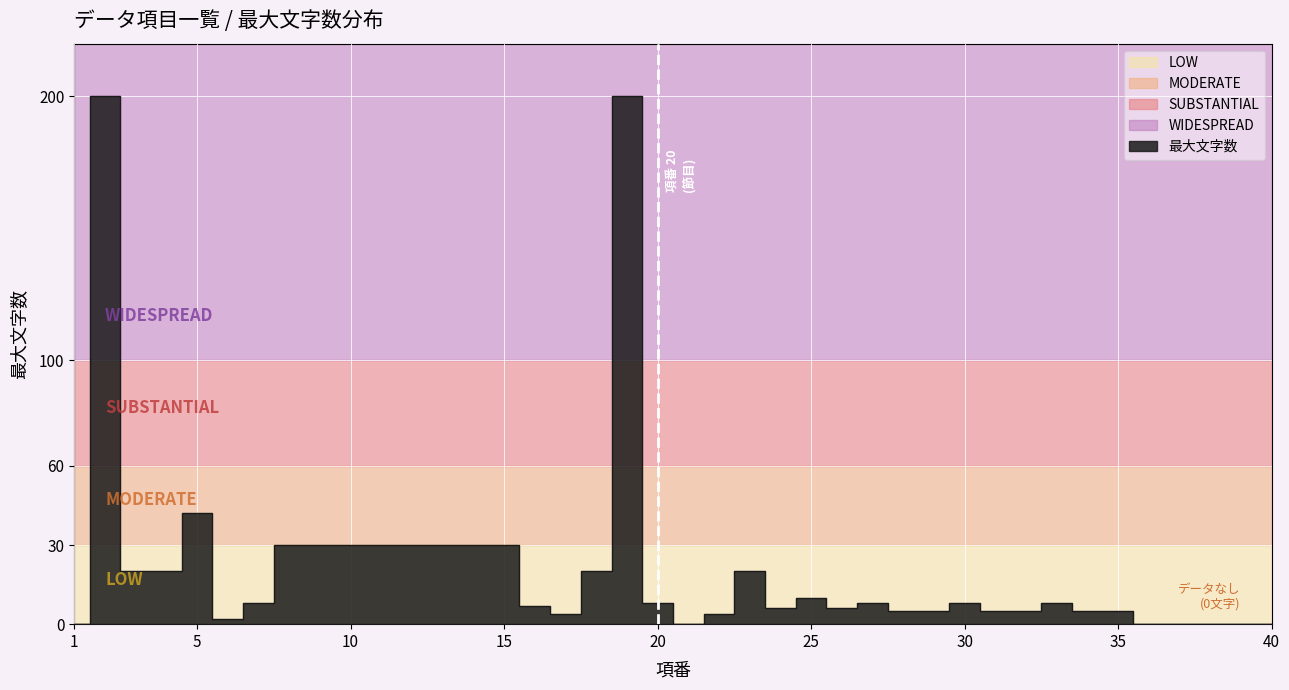

Is it true that the value at 28 is 2?

False